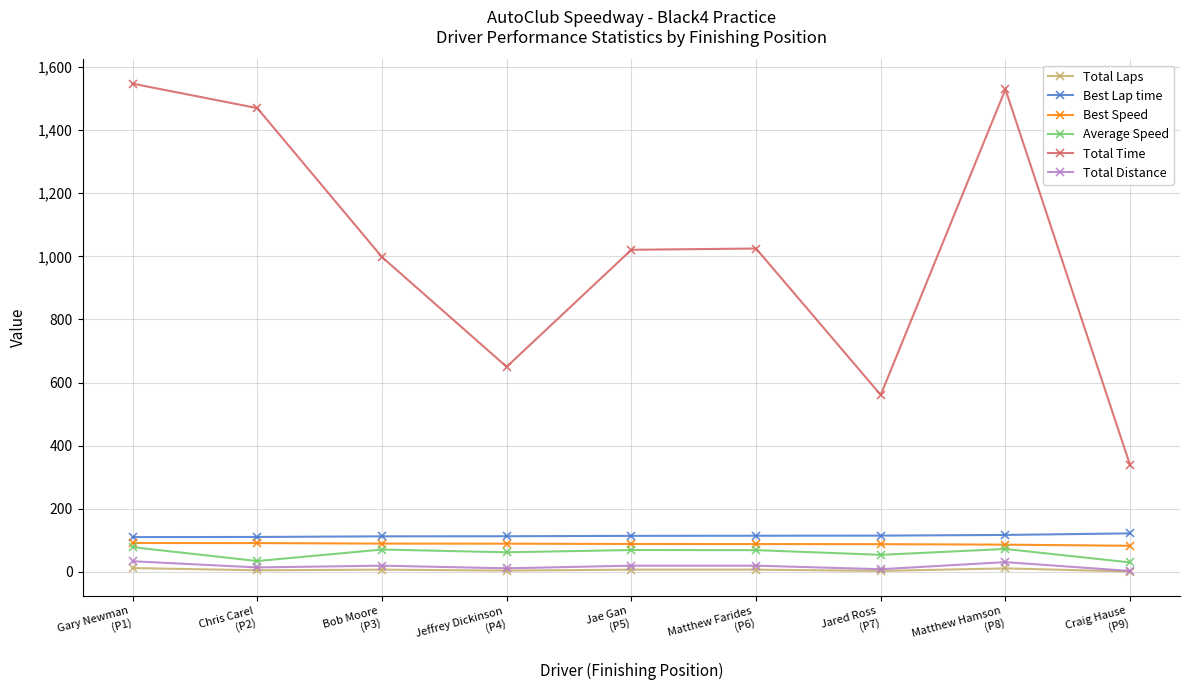

What is the difference between the maximum and minimum values in the Total Time series?

1209.4